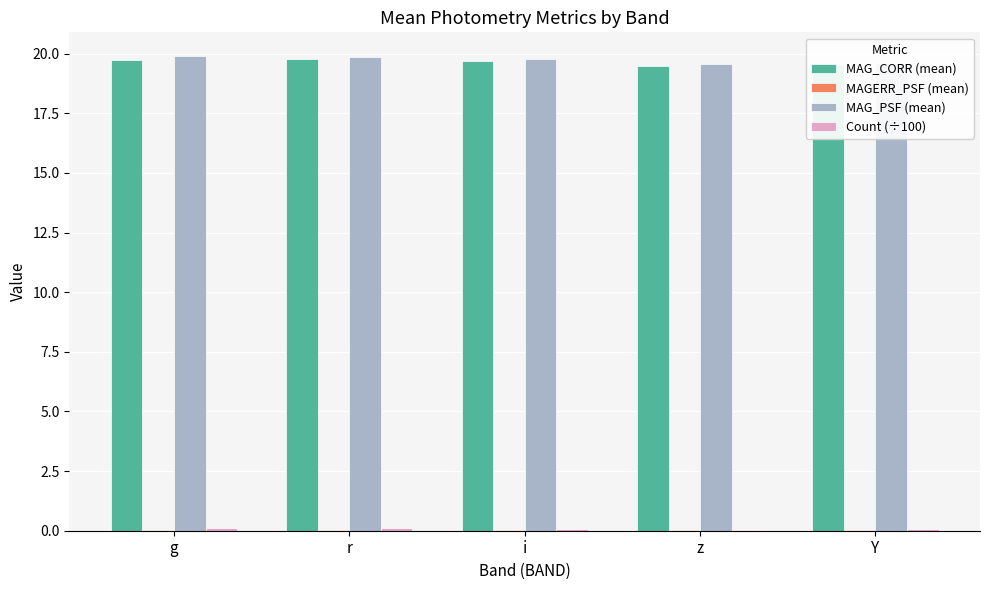

What is the difference between the maximum and minimum values in the Count (÷100) series?

0.1